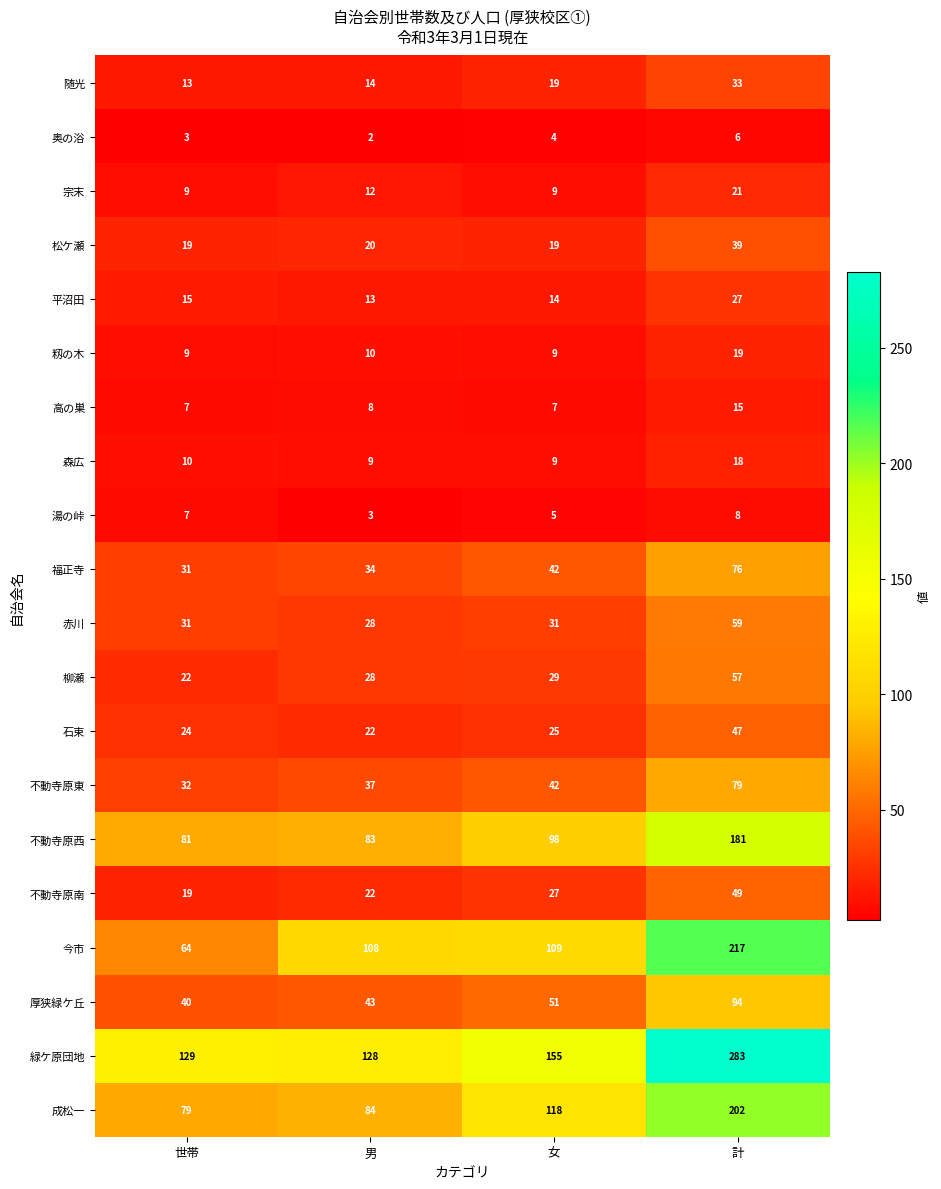

Which series has the widest spread of values?

緑ケ原団地